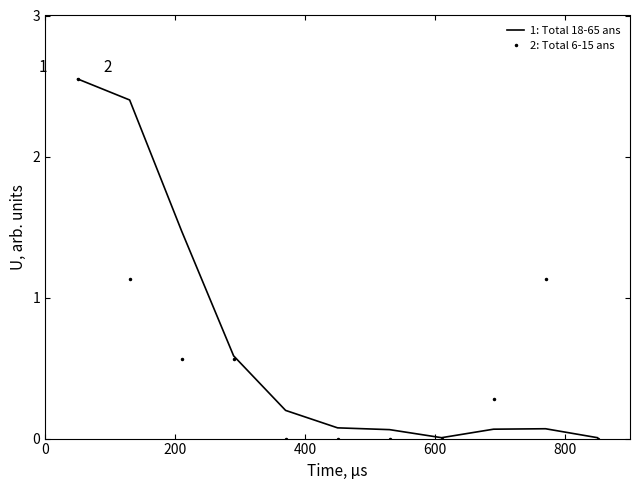

Which series has the largest range (max minus min)?

2: Total 6-15 ans